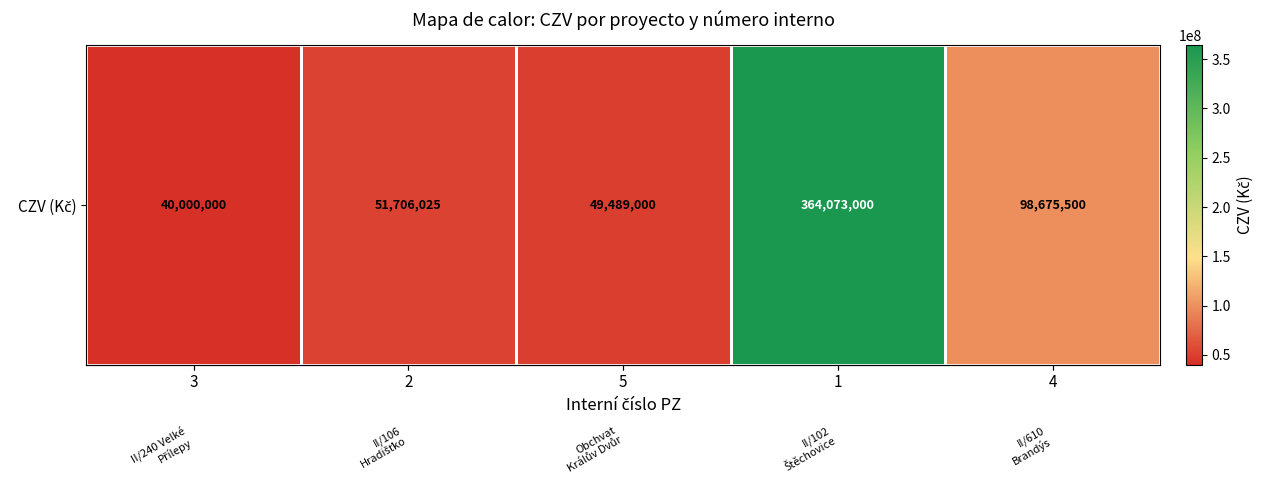

Which has a higher value, 2 or 5?

2